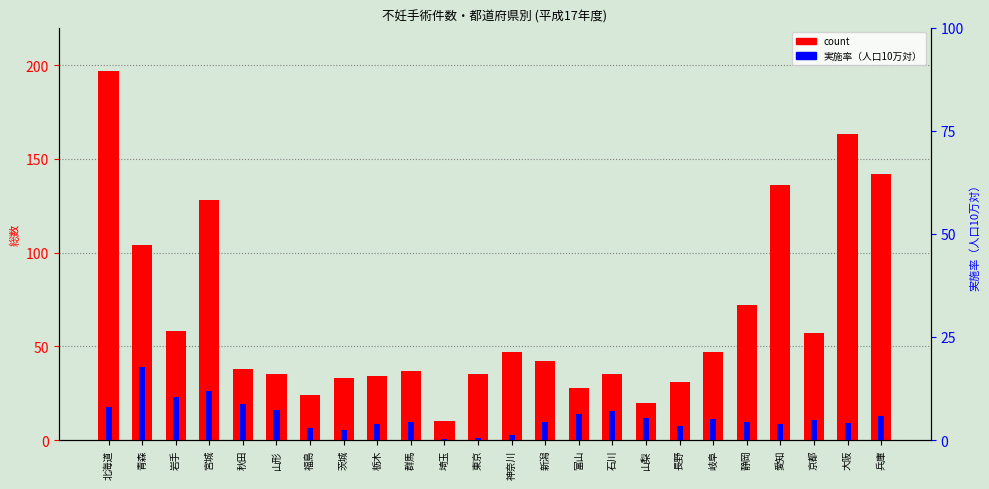

What is the label of the 13th bar from the right?

東京